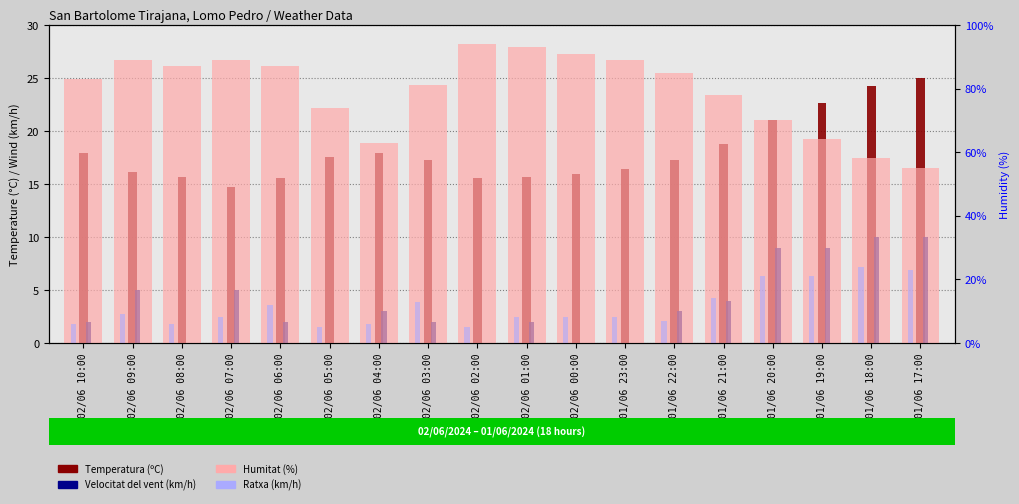

Rank the series at 02/06 01:00 from highest to lowest value.

Humitat (%), Temperatura (ºC), Ratxa (km/h), Velocitat del vent (km/h)